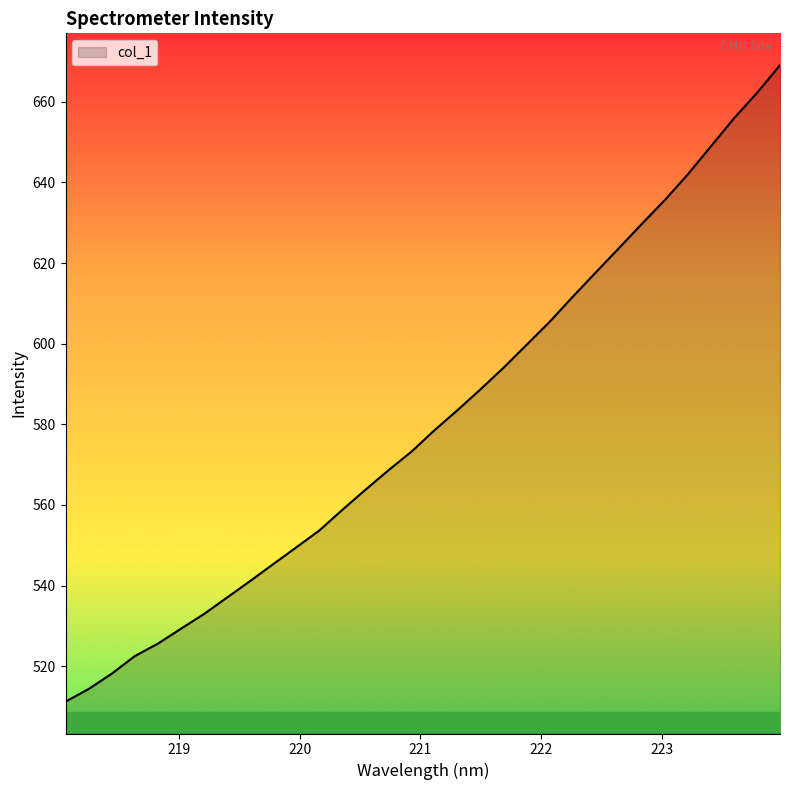

What is the smallest value displayed?

511.2